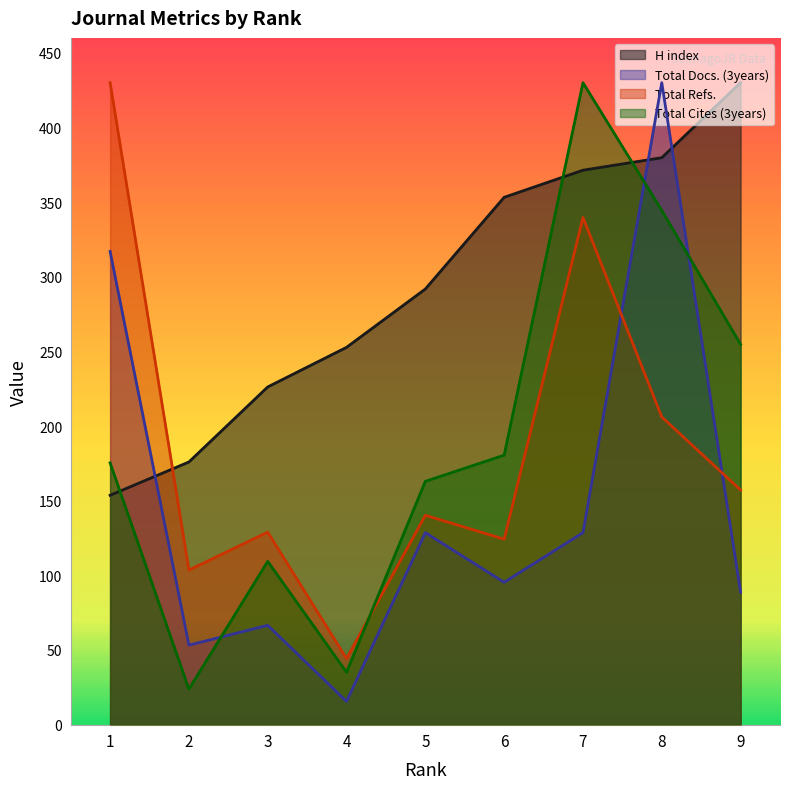

At which category is the sum across all series the highest?

8